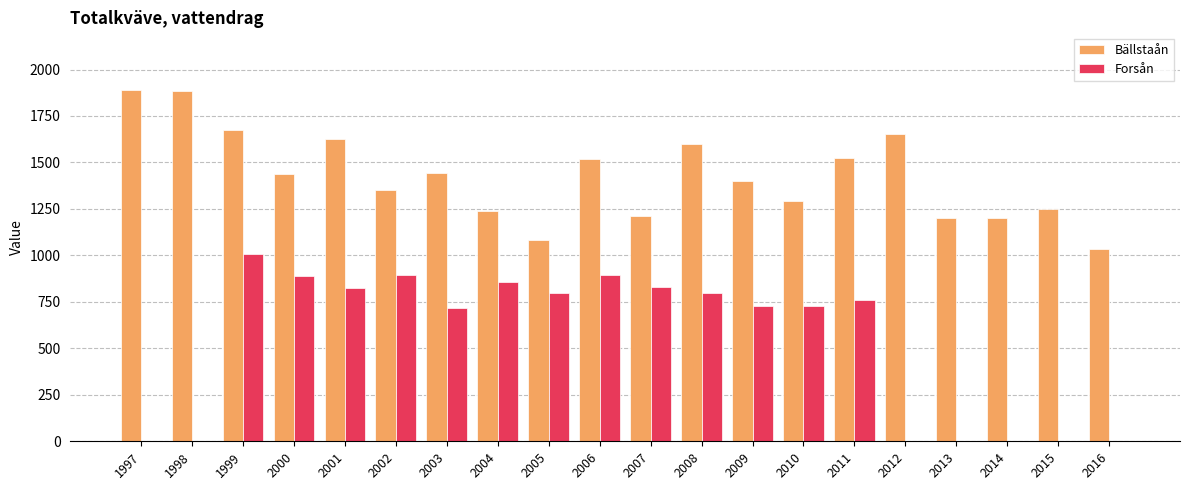

Is it true that Forsån equals 998.7 at 2011?

False